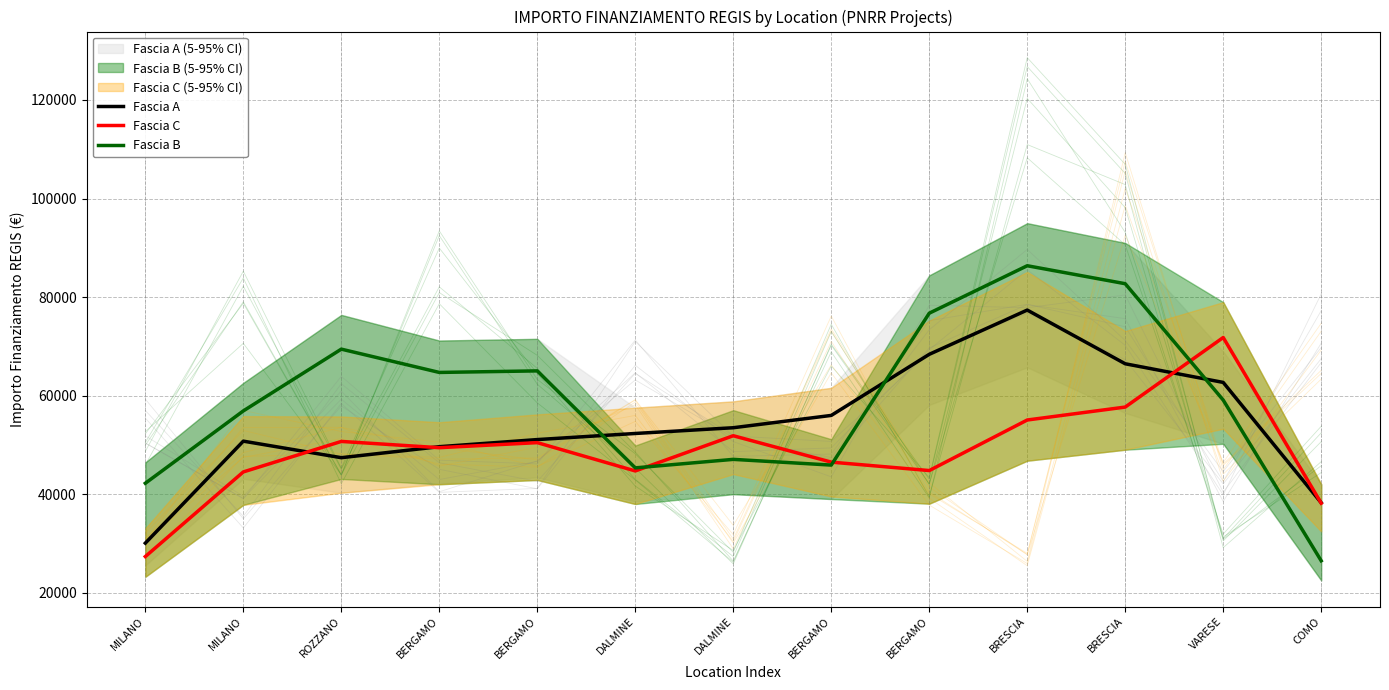

What is the maximum value shown in the chart?

86363.8